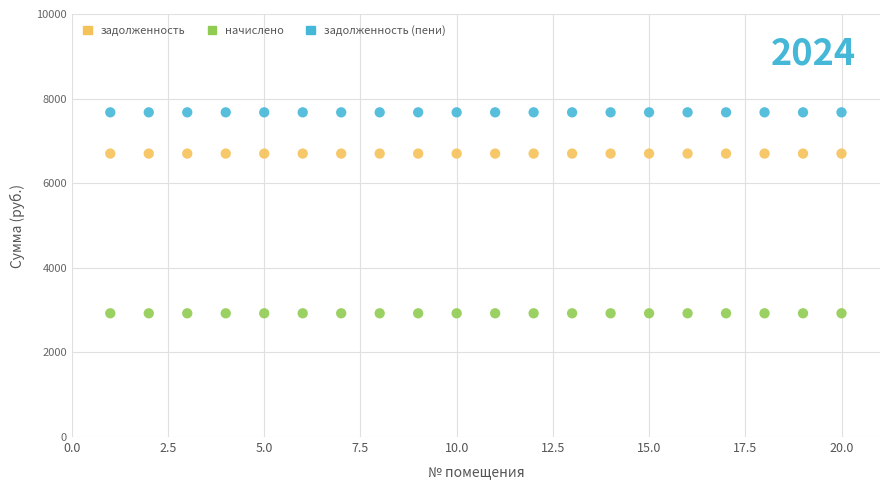

Which series reaches the minimum Y coordinate?

начислено